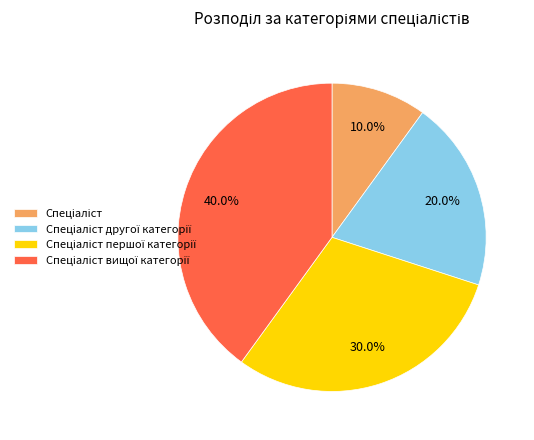

Does any single category account for the majority?

No